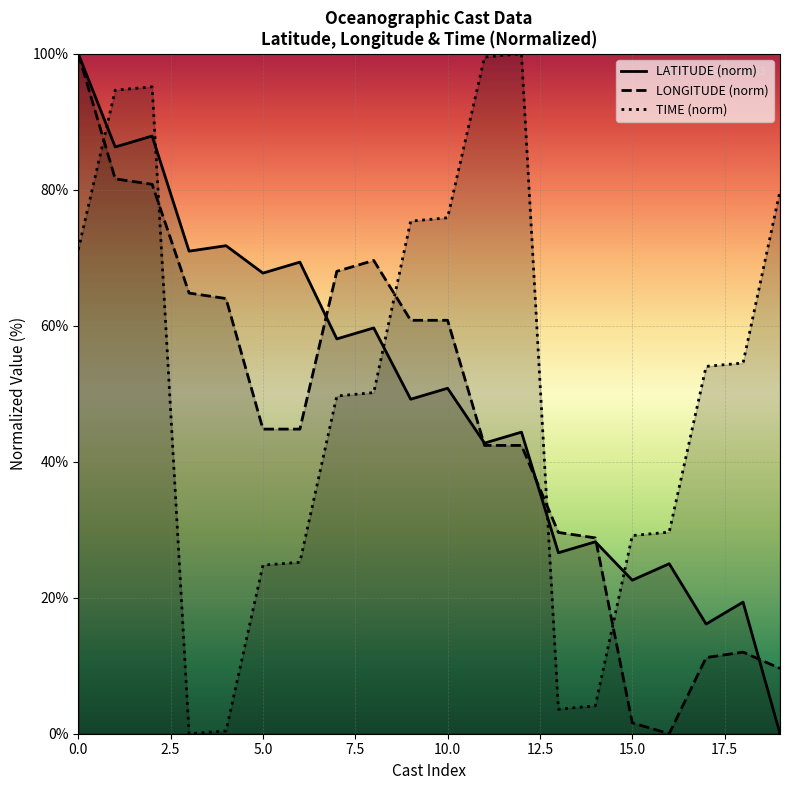

Which series ends up on top after the final intersection of LATITUDE and LONGITUDE?

LONGITUDE